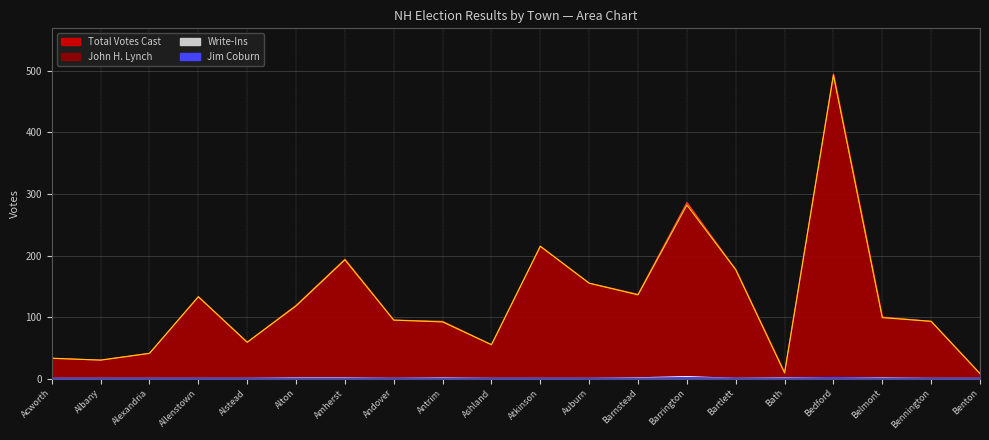

Reading left to right, list all the values displayed in this chart.

Total Votes Cast: Acworth=33	Albany=30	Alexandria=41	Allenstown=133	Alstead=59	Alton=119	Amherst=194	Andover=95	Antrim=93	Ashland=55	Atkinson=215	Auburn=155	Barnstead=137	Barrington=286	Bartlett=177	Bath=10	Bedford=495	Belmont=100	Bennington=93	Benton=8
John H. Lynch: Acworth=33	Albany=30	Alexandria=41	Allenstown=133	Alstead=59	Alton=118	Amherst=193	Andover=95	Antrim=92	Ashland=55	Atkinson=215	Auburn=155	Barnstead=136	Barrington=282	Bartlett=177	Bath=9	Bedford=493	Belmont=99	Bennington=93	Benton=8
Jim Coburn: Acworth=0	Albany=0	Alexandria=0	Allenstown=0	Alstead=0	Alton=0	Amherst=0	Andover=0	Antrim=0	Ashland=0	Atkinson=0	Auburn=0	Barnstead=0	Barrington=1	Bartlett=0	Bath=0	Bedford=1	Belmont=0	Bennington=0	Benton=0
Write-Ins: Acworth=0	Albany=0	Alexandria=0	Allenstown=0	Alstead=0	Alton=1	Amherst=1	Andover=0	Antrim=1	Ashland=0	Atkinson=0	Auburn=0	Barnstead=1	Barrington=3	Bartlett=0	Bath=1	Bedford=1	Belmont=1	Bennington=0	Benton=0